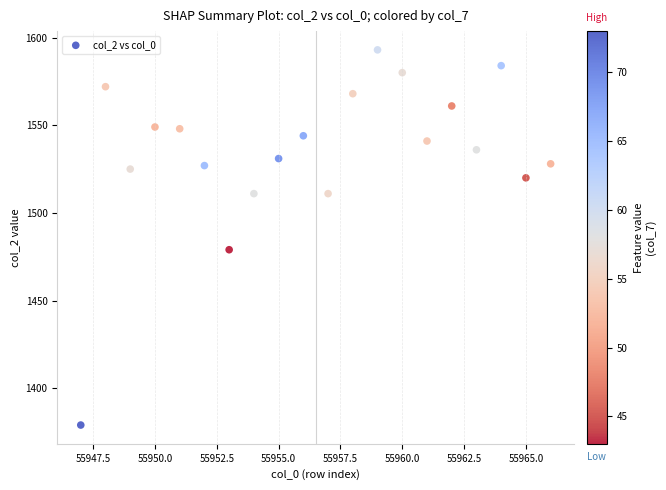

What is the range of X values (max minus min)?

19